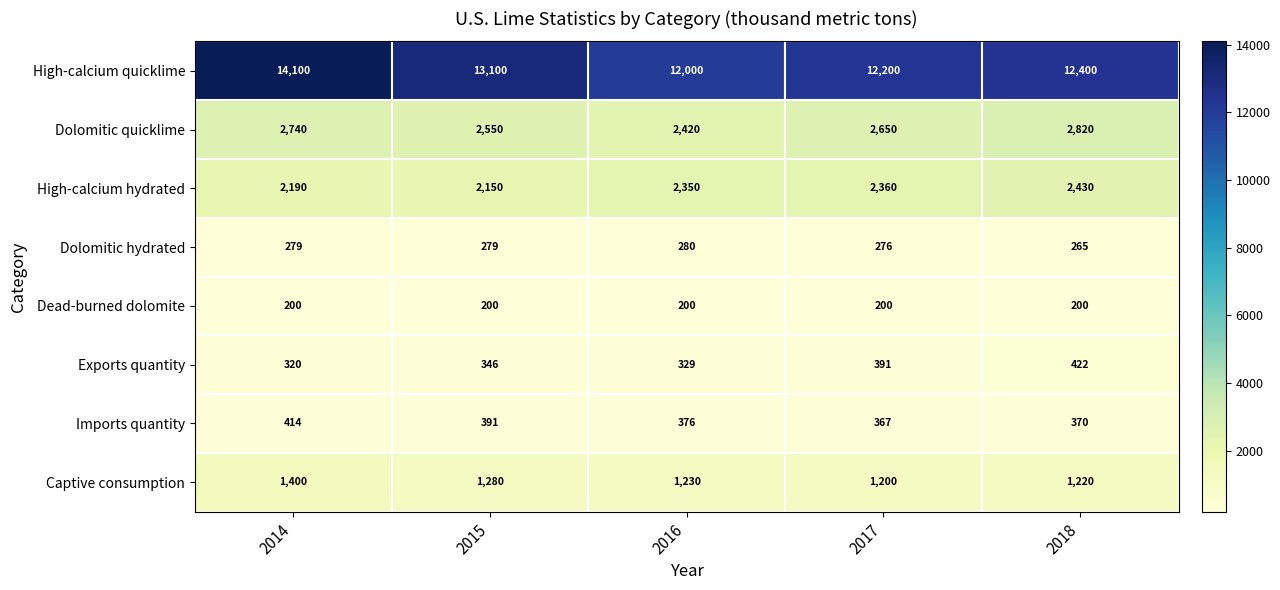

What is the difference between the maximum and minimum values in the Exports quantity series?

102